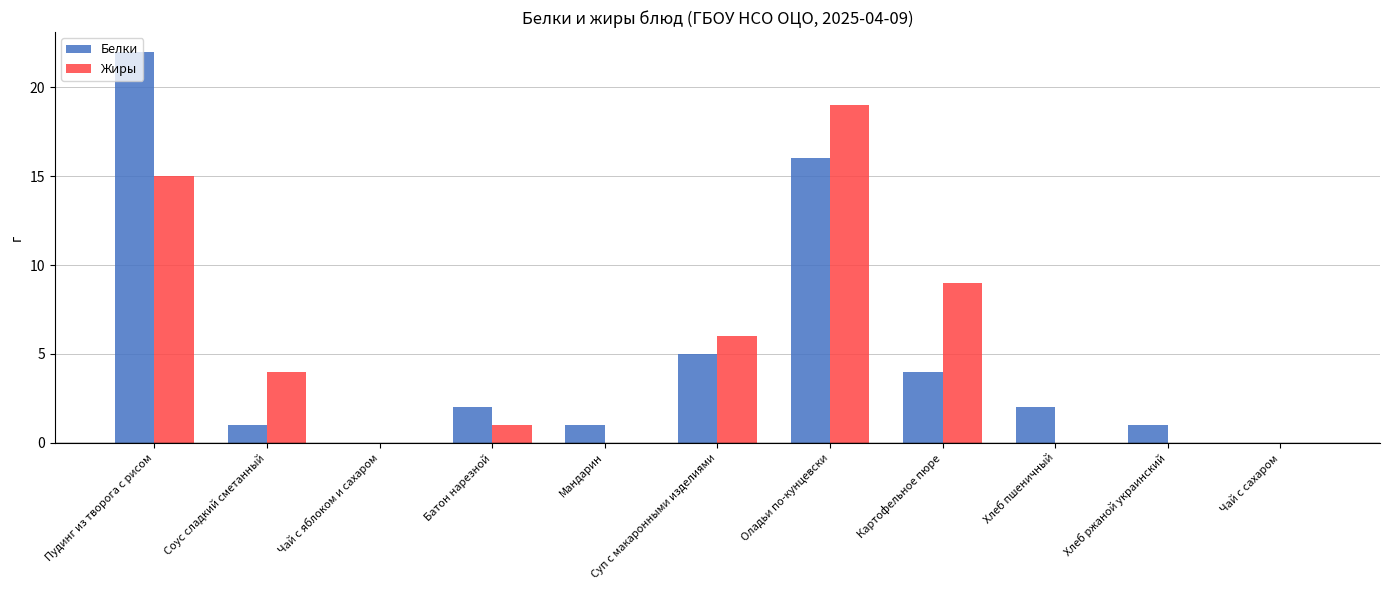

What is the greatest value displayed?

22